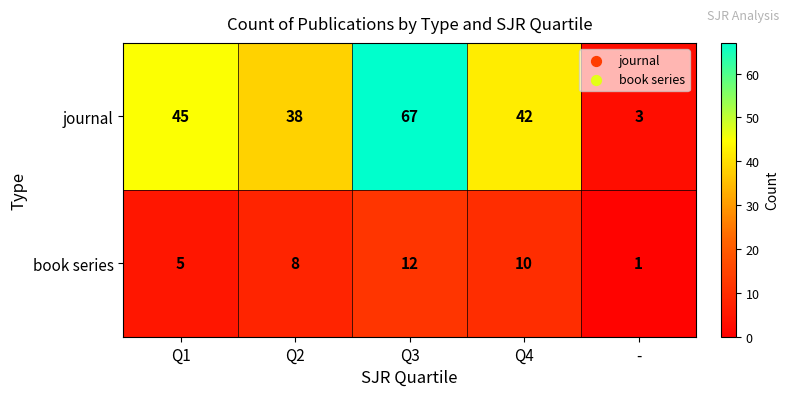

Is it true that journal equals 38 at Q2?

True